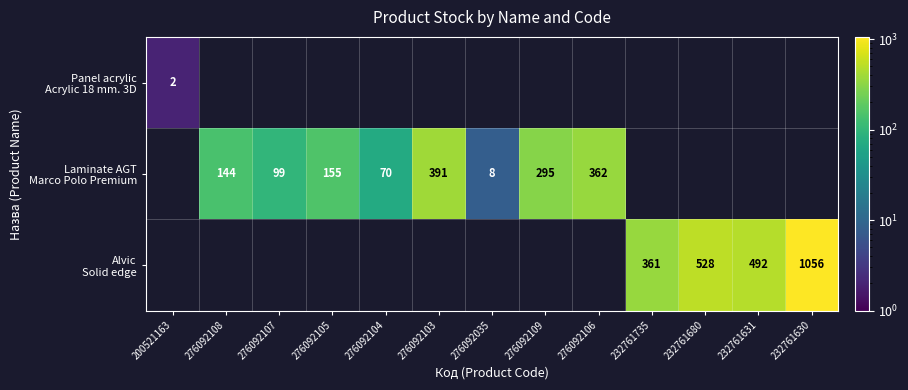

At which label does Laminate AGT Marco Polo Premium first exceed 295?

276092103